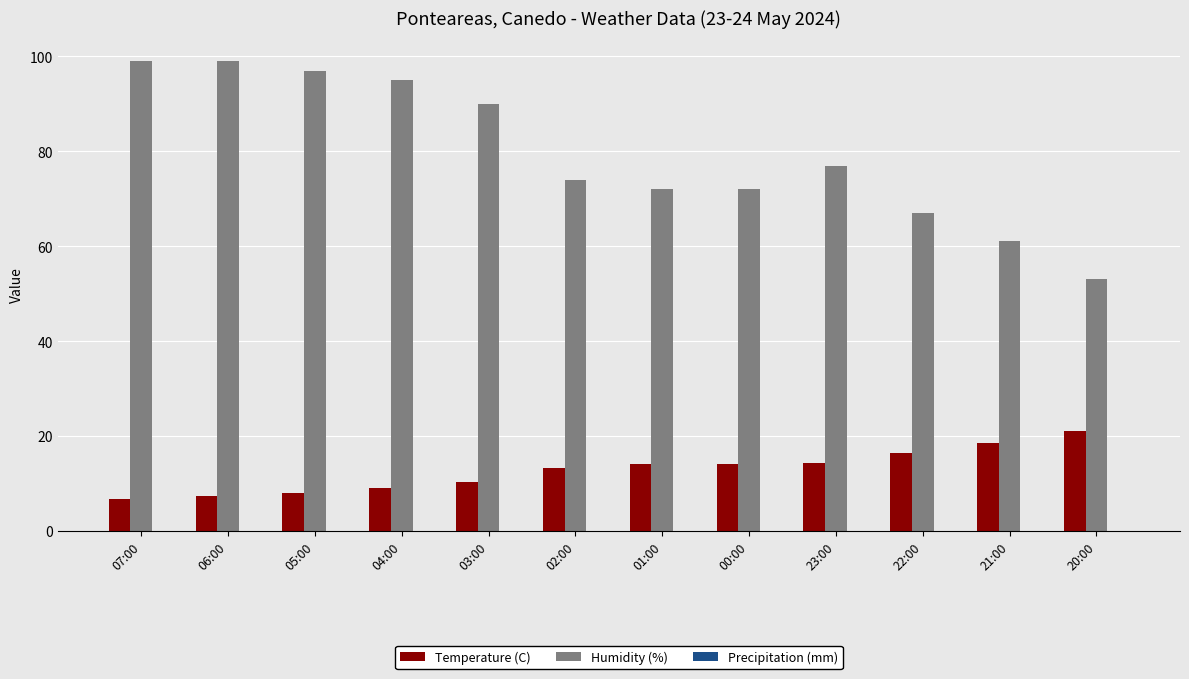

What is the minimum value shown in the chart?

6.8